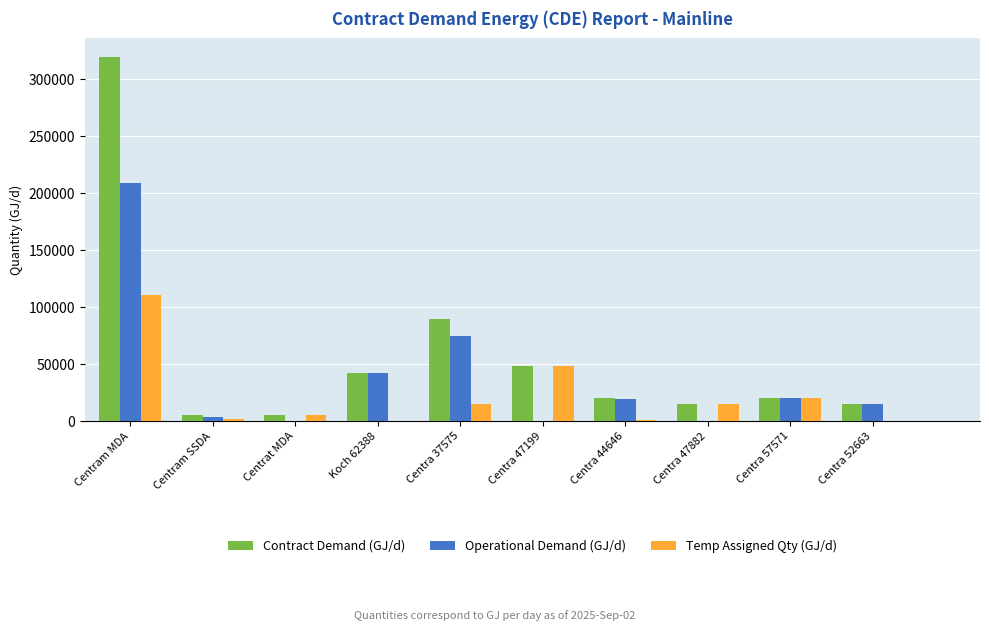

Between Koch 62388 and Centra 47882, which series saw the biggest shift?

Operational Demand (GJ/d)